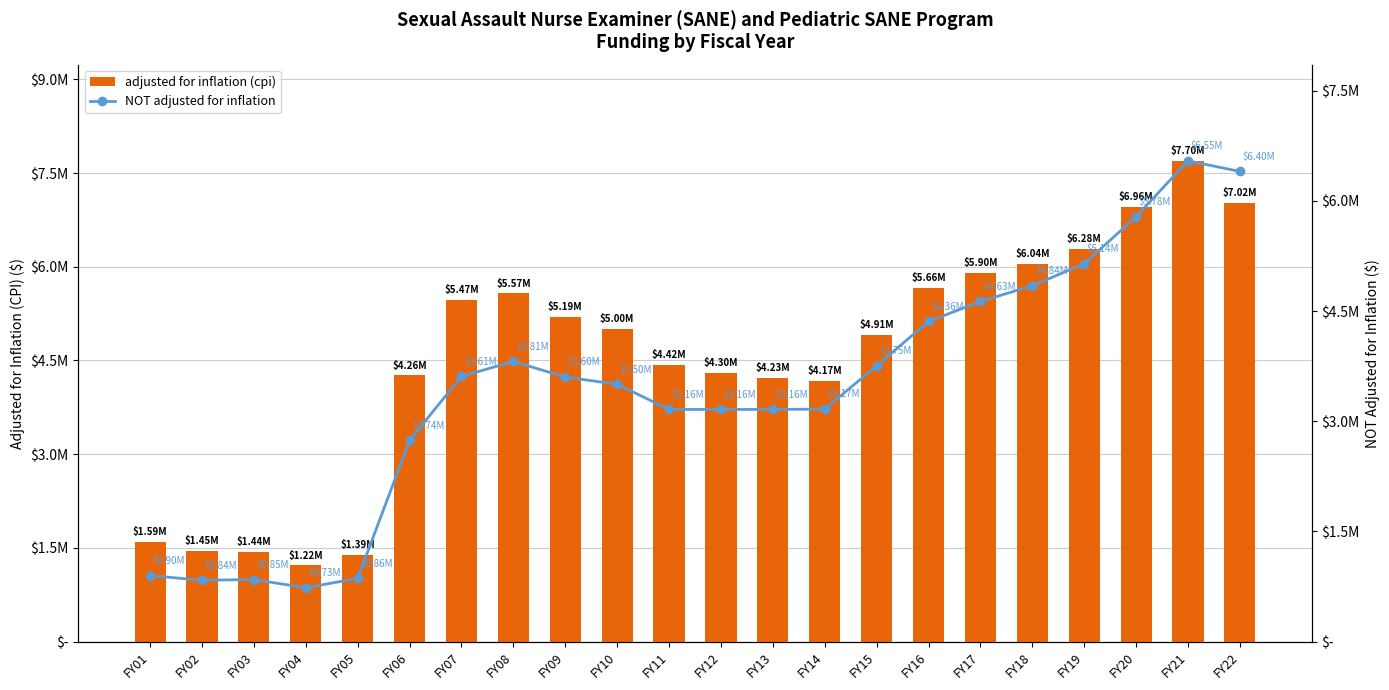

Count the number of data series in this chart.

2